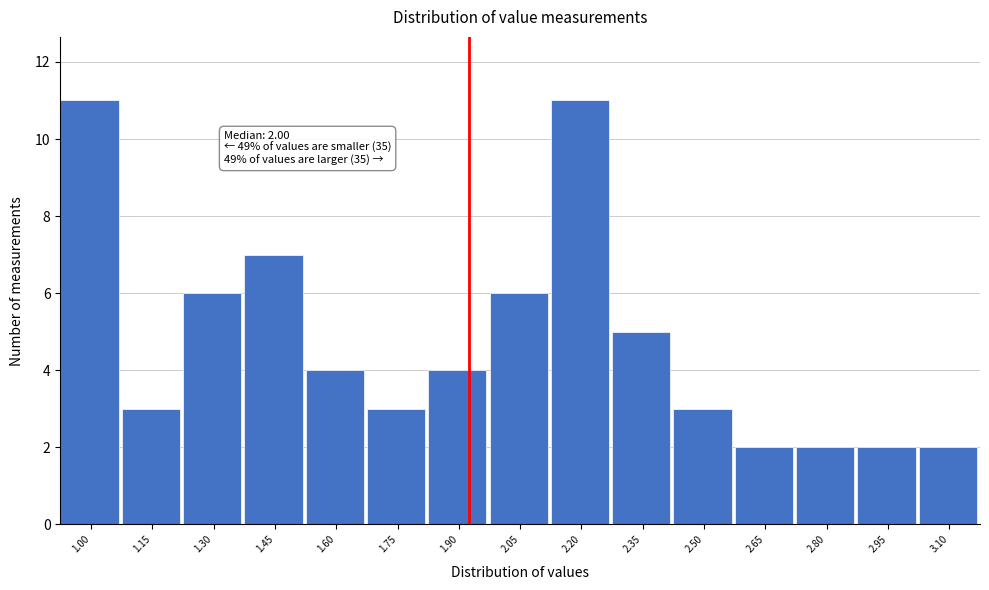

Reading right to left, transcribe all the data shown in this chart.

2	2	2	2	3	5	11	6	4	3	4	7	6	3	11